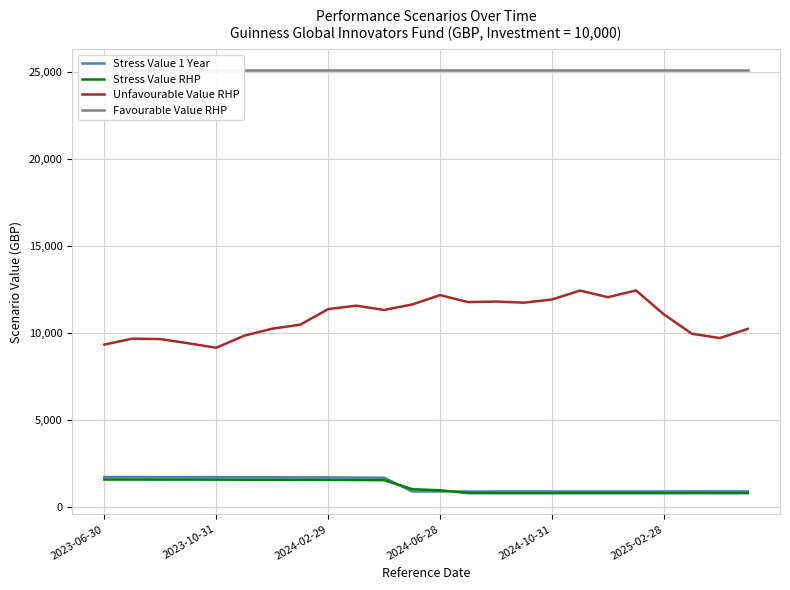

What is the value of the Favourable Value RHP point at the 10th from the left?

25121.1